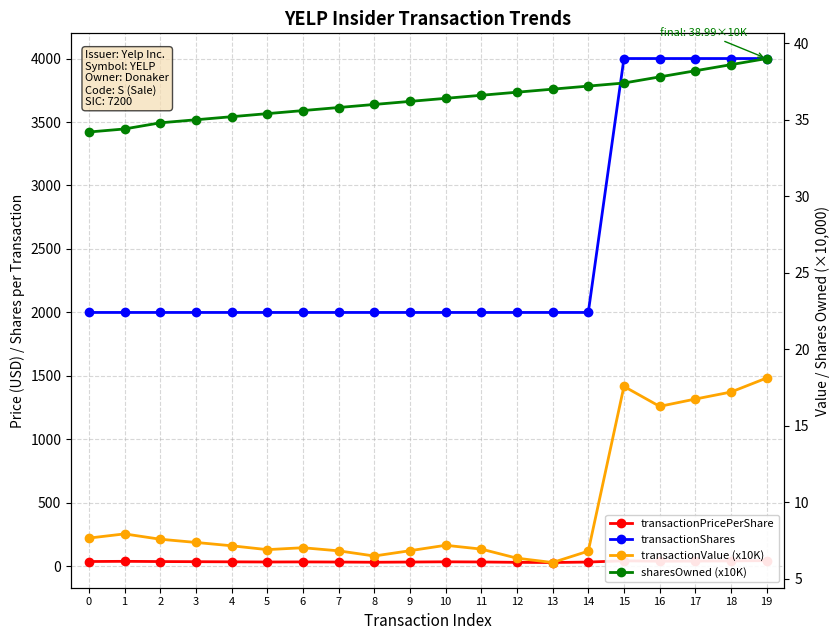

What is the sum of the transactionShares values at 6 and 17?

6000.0